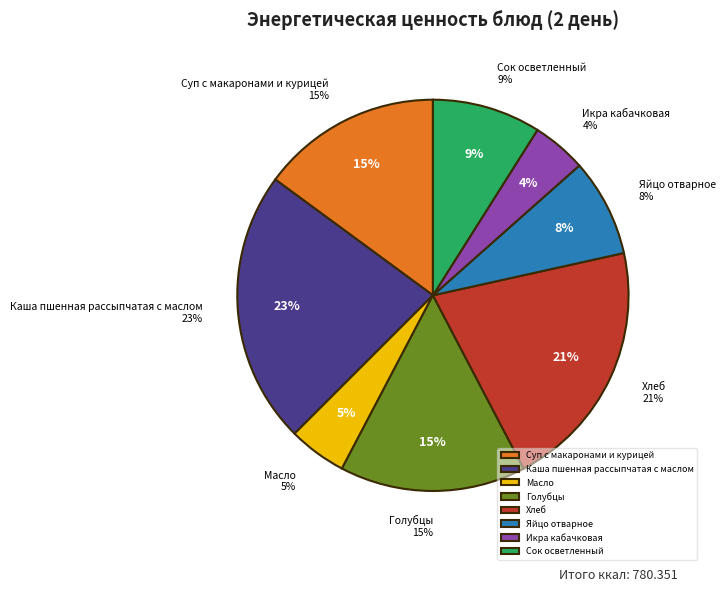

Count the number of slices in the pie.

8